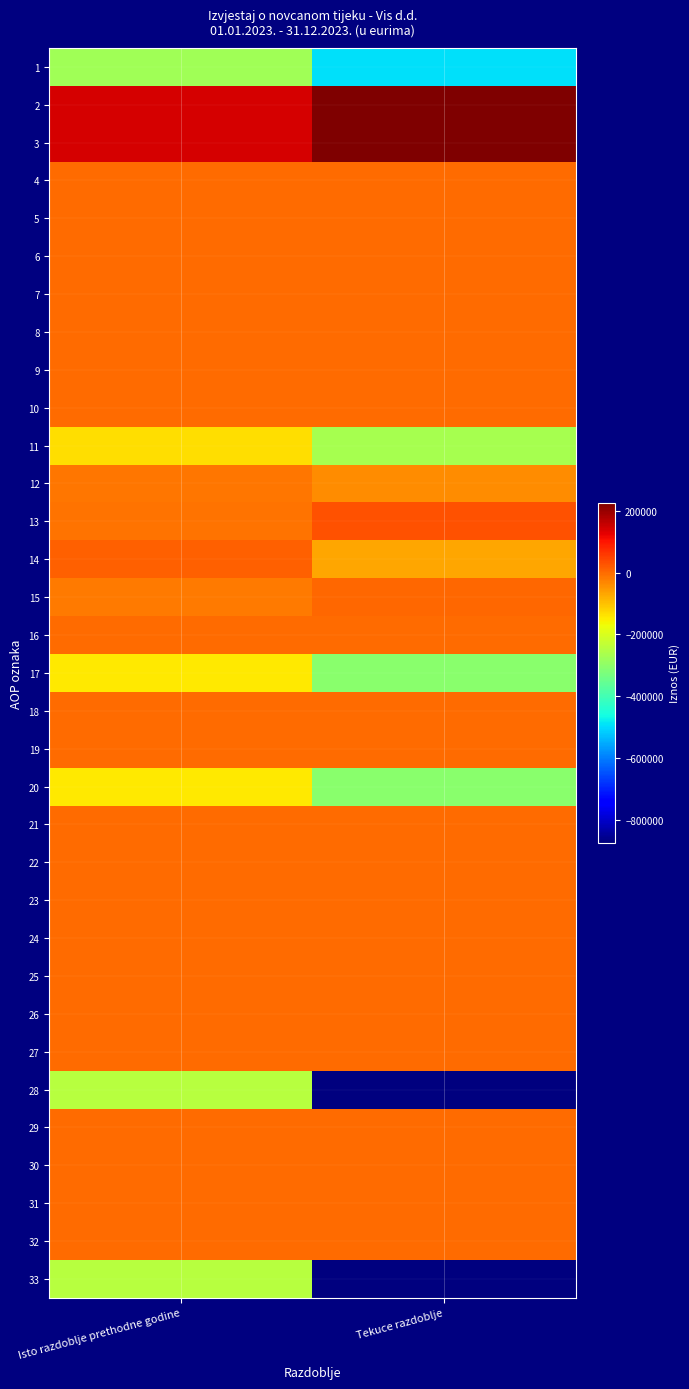

Reading left to right, list all the values displayed in this chart.

1: Isto razdoblje prethodne godine=-275438	Tekuce razdoblje=-493546
2: Isto razdoblje prethodne godine=142199	Tekuce razdoblje=225225
3: Isto razdoblje prethodne godine=142199	Tekuce razdoblje=225225
4: Isto razdoblje prethodne godine=0	Tekuce razdoblje=0
5: Isto razdoblje prethodne godine=0	Tekuce razdoblje=0
6: Isto razdoblje prethodne godine=0	Tekuce razdoblje=0
7: Isto razdoblje prethodne godine=0	Tekuce razdoblje=0
8: Isto razdoblje prethodne godine=0	Tekuce razdoblje=0
9: Isto razdoblje prethodne godine=0	Tekuce razdoblje=0
10: Isto razdoblje prethodne godine=0	Tekuce razdoblje=0
11: Isto razdoblje prethodne godine=-133239	Tekuce razdoblje=-268321
12: Isto razdoblje prethodne godine=-11941	Tekuce razdoblje=-38039
13: Isto razdoblje prethodne godine=-7709	Tekuce razdoblje=29270
14: Isto razdoblje prethodne godine=11308	Tekuce razdoblje=-69782
15: Isto razdoblje prethodne godine=-15540	Tekuce razdoblje=2473
16: Isto razdoblje prethodne godine=0	Tekuce razdoblje=0
17: Isto razdoblje prethodne godine=-145180	Tekuce razdoblje=-306360
18: Isto razdoblje prethodne godine=0	Tekuce razdoblje=0
19: Isto razdoblje prethodne godine=0	Tekuce razdoblje=0
20: Isto razdoblje prethodne godine=-145180	Tekuce razdoblje=-306360
21: Isto razdoblje prethodne godine=0	Tekuce razdoblje=0
22: Isto razdoblje prethodne godine=0	Tekuce razdoblje=0
23: Isto razdoblje prethodne godine=0	Tekuce razdoblje=0
24: Isto razdoblje prethodne godine=0	Tekuce razdoblje=0
25: Isto razdoblje prethodne godine=0	Tekuce razdoblje=0
26: Isto razdoblje prethodne godine=0	Tekuce razdoblje=0
27: Isto razdoblje prethodne godine=0	Tekuce razdoblje=0
28: Isto razdoblje prethodne godine=-245497	Tekuce razdoblje=-873844
29: Isto razdoblje prethodne godine=0	Tekuce razdoblje=0
30: Isto razdoblje prethodne godine=0	Tekuce razdoblje=0
31: Isto razdoblje prethodne godine=0	Tekuce razdoblje=0
32: Isto razdoblje prethodne godine=0	Tekuce razdoblje=0
33: Isto razdoblje prethodne godine=-245497	Tekuce razdoblje=-873844